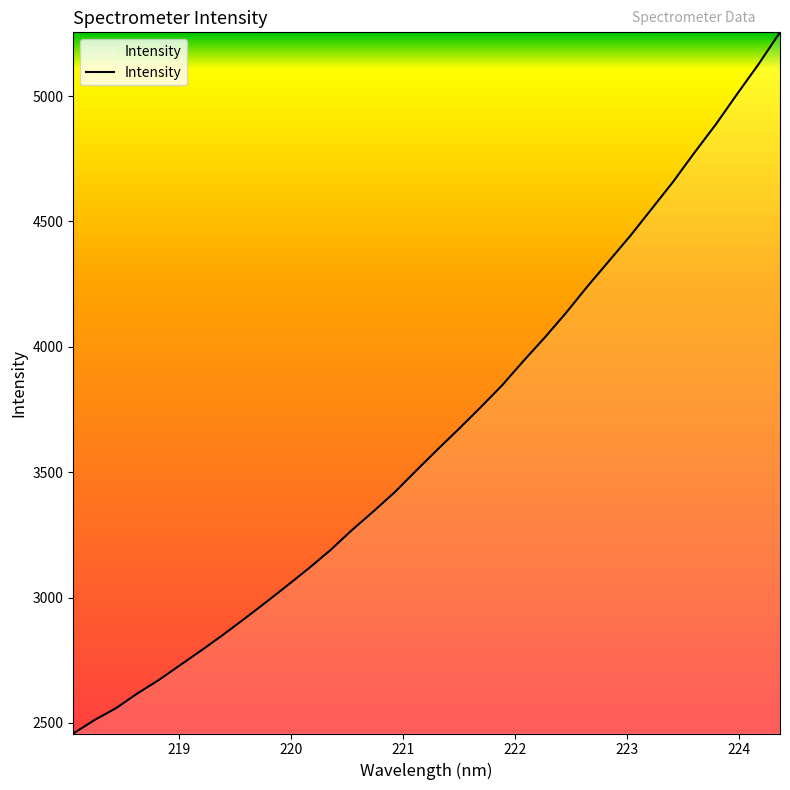

What is the greatest value displayed?

5254.2